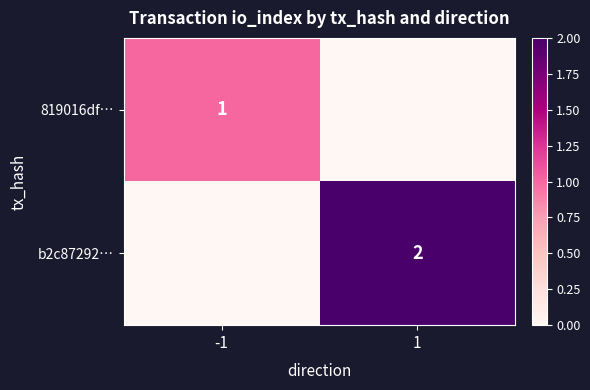

Which label corresponds to the smallest value in the chart?

1